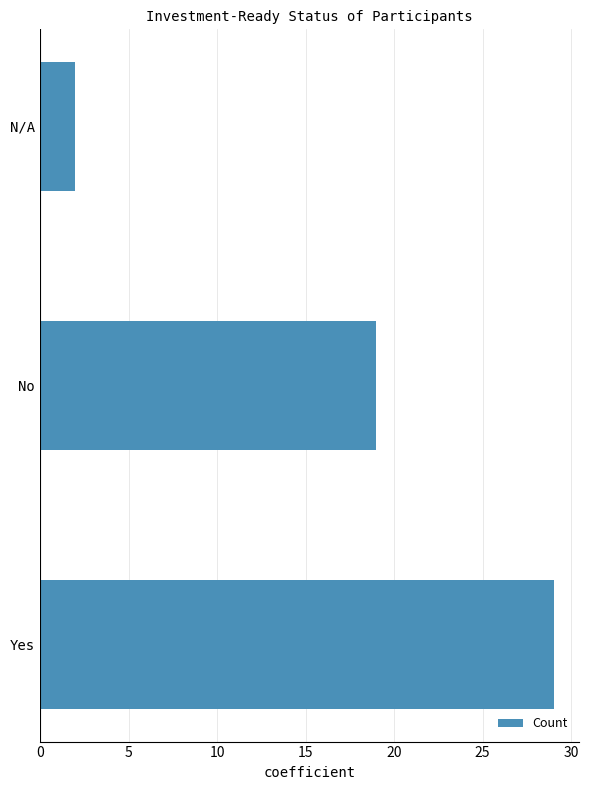

Does the chart contain stacked bars?

No